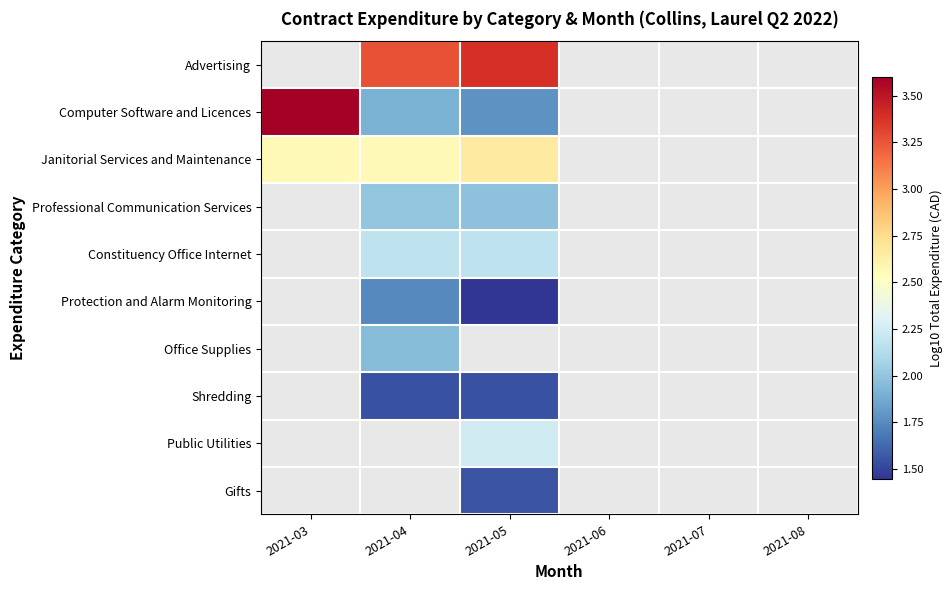

What is the minimum value shown in the chart?

1.4